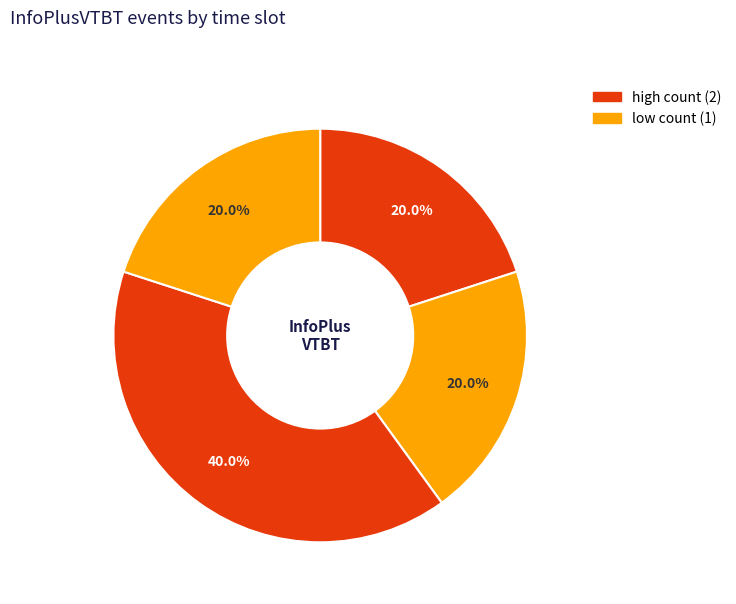

Count the number of slices in the pie.

4